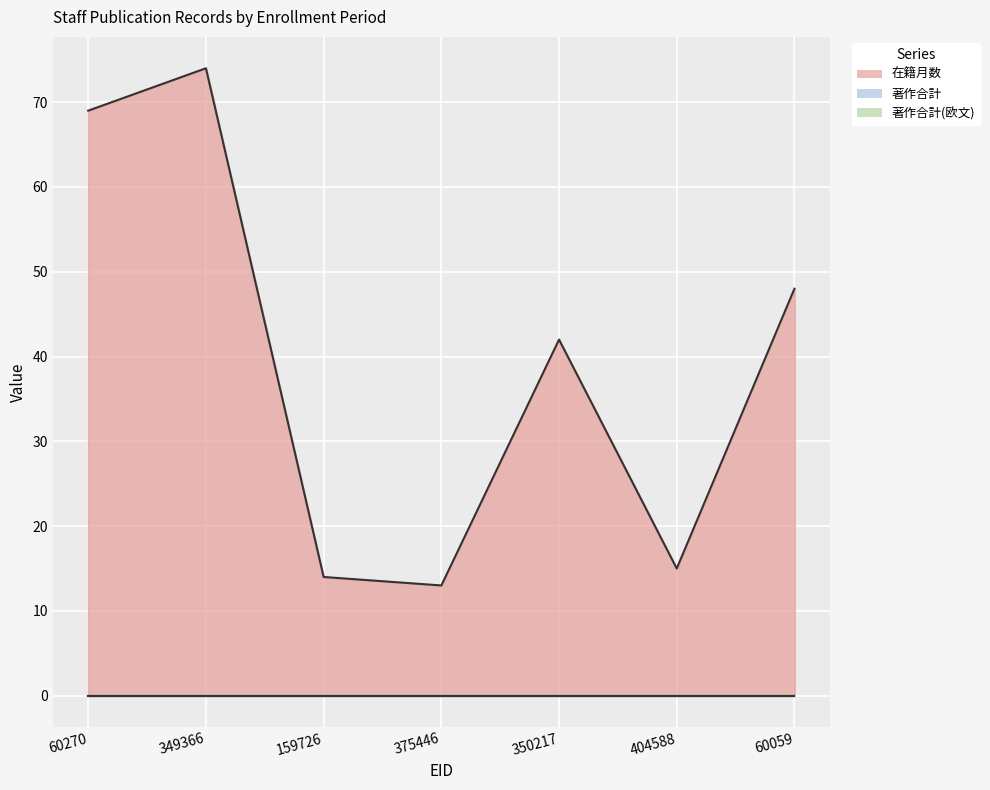

Which category has the highest value across all series?

349366